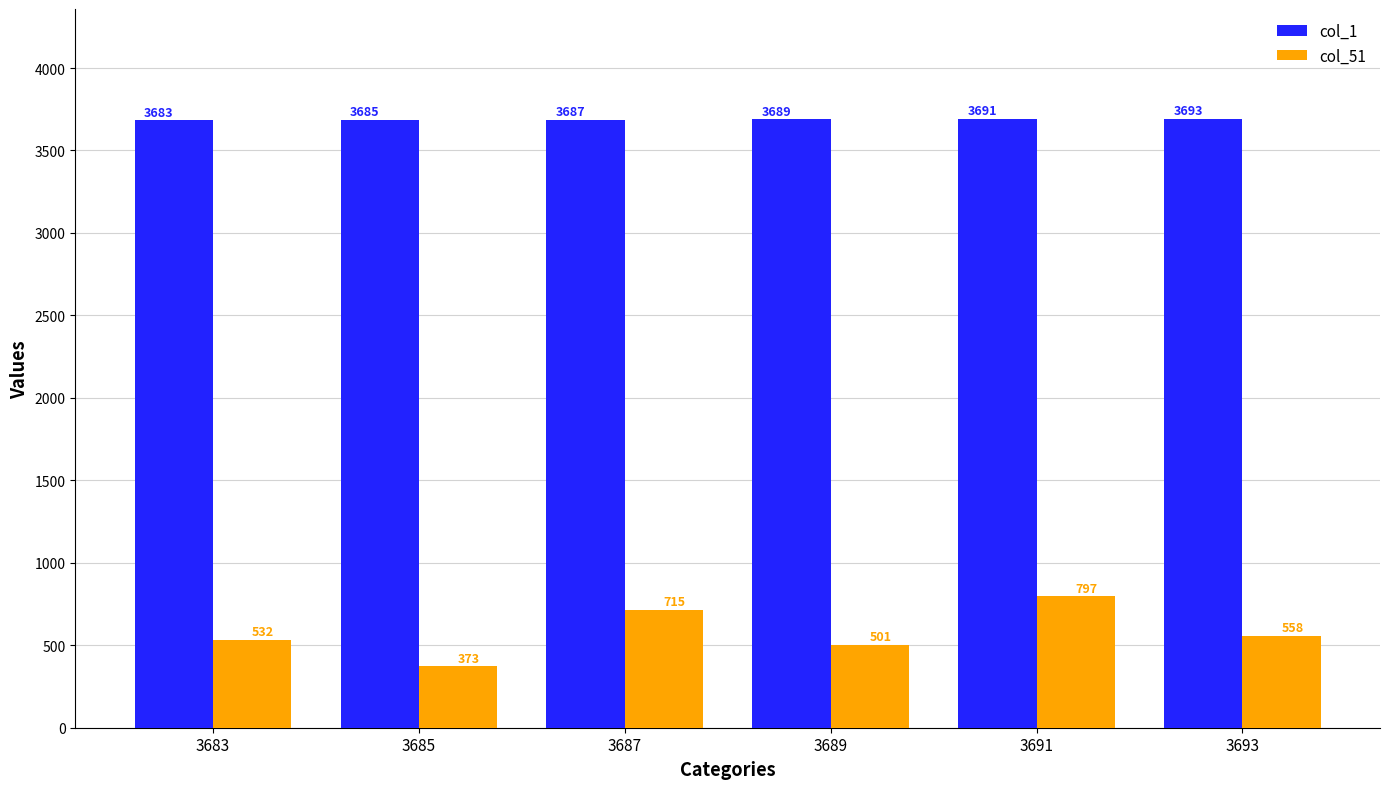

How many values in the col_1 series are below 3689?

3